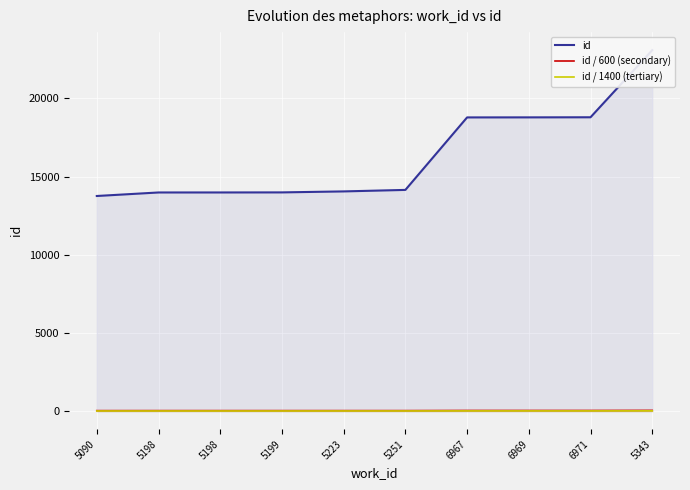

What is the sum of all id / 600 (secondary) values?

368